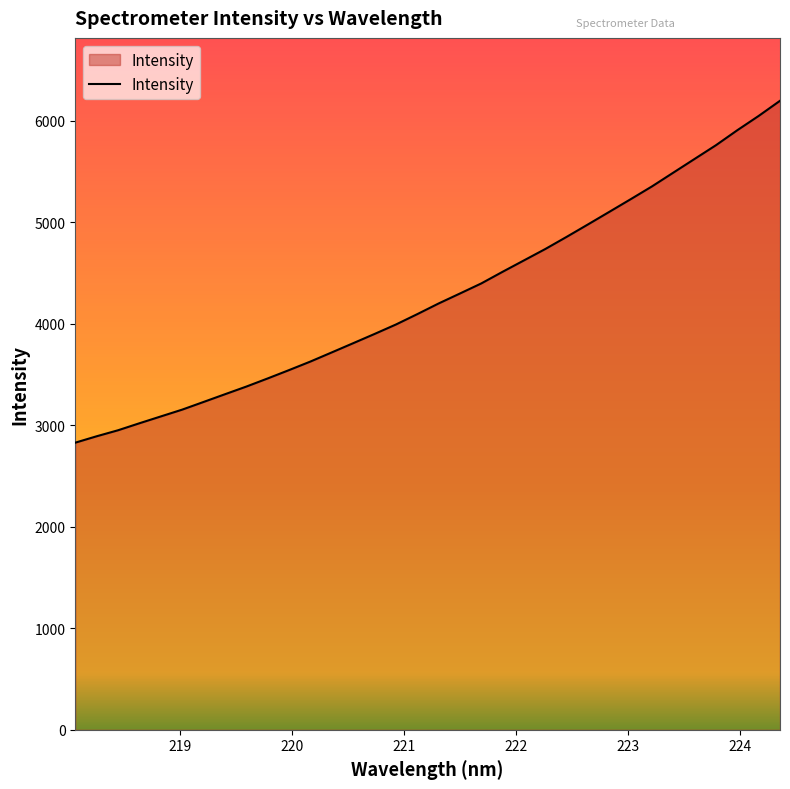

How many values are below 4200?

17